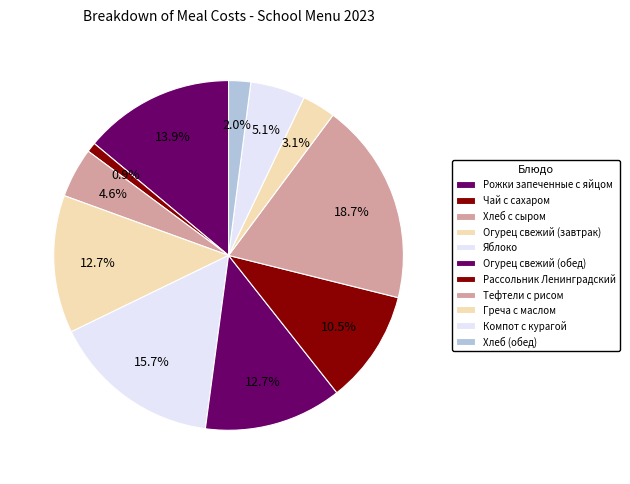

Does Хлеб (обед) represent more than half of the total?

No